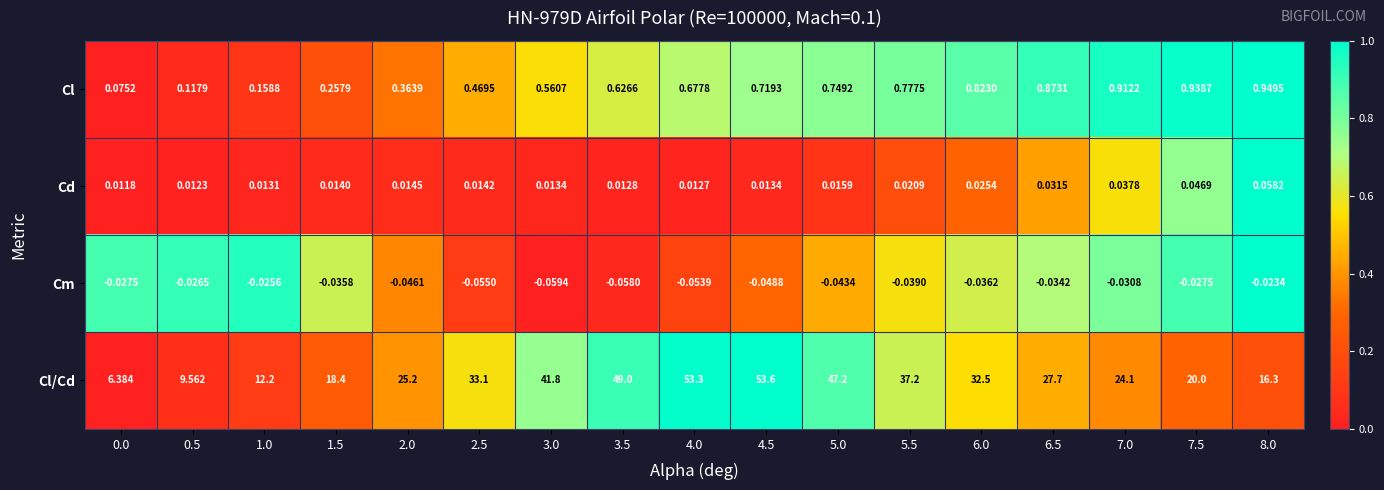

Rank the series at 1.5 from highest to lowest value.

Cl/Cd, Cl, Cd, Cm